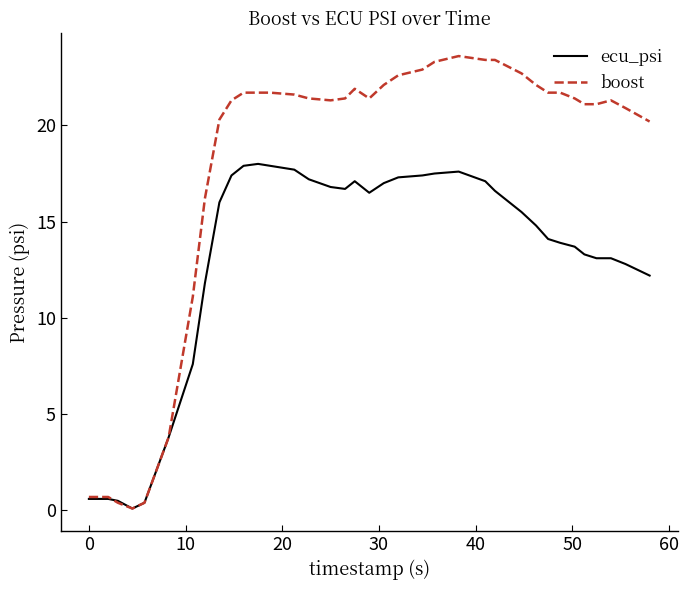

Which series has the largest total across all categories?

boost